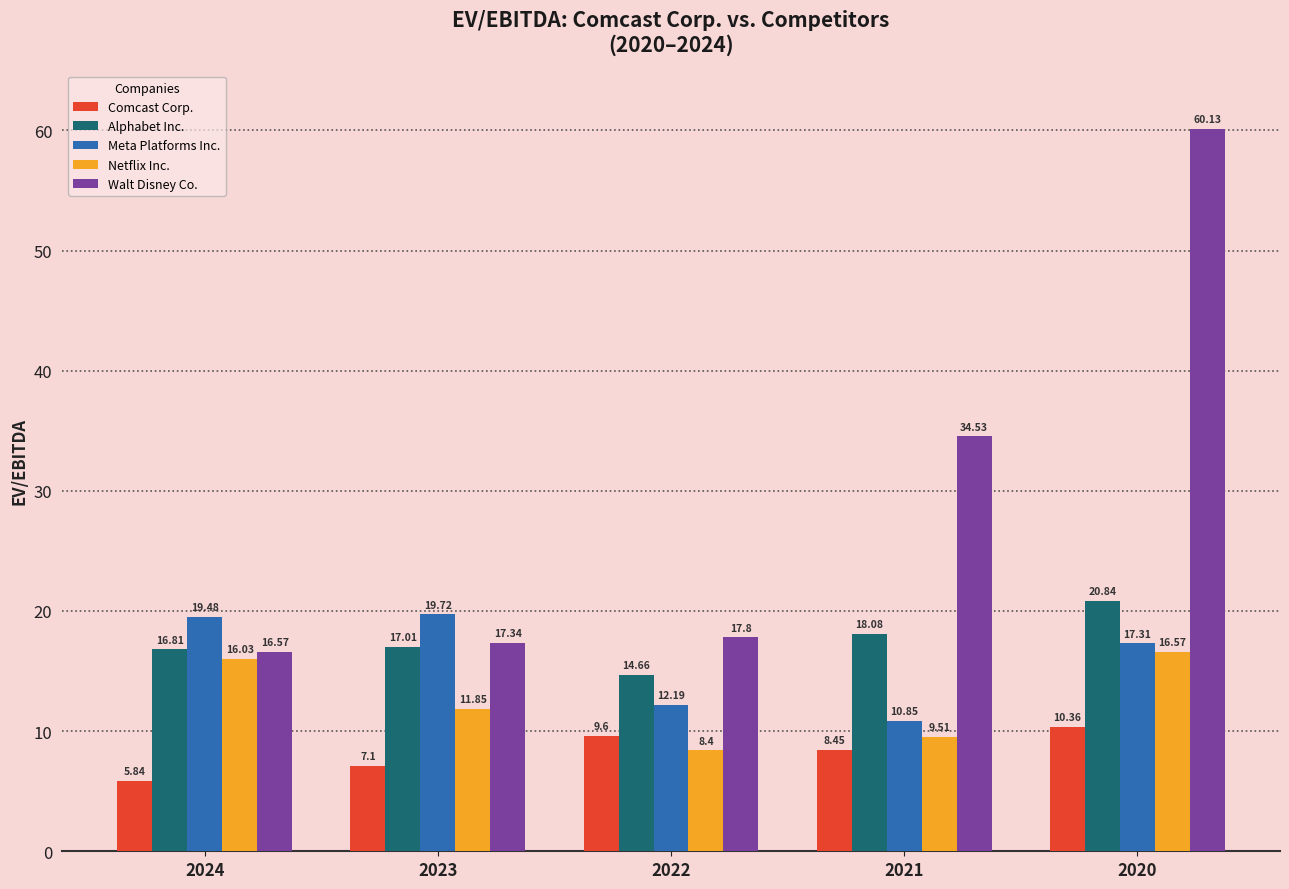

Between 2021 and 2020, which series saw the biggest shift?

Walt Disney Co.